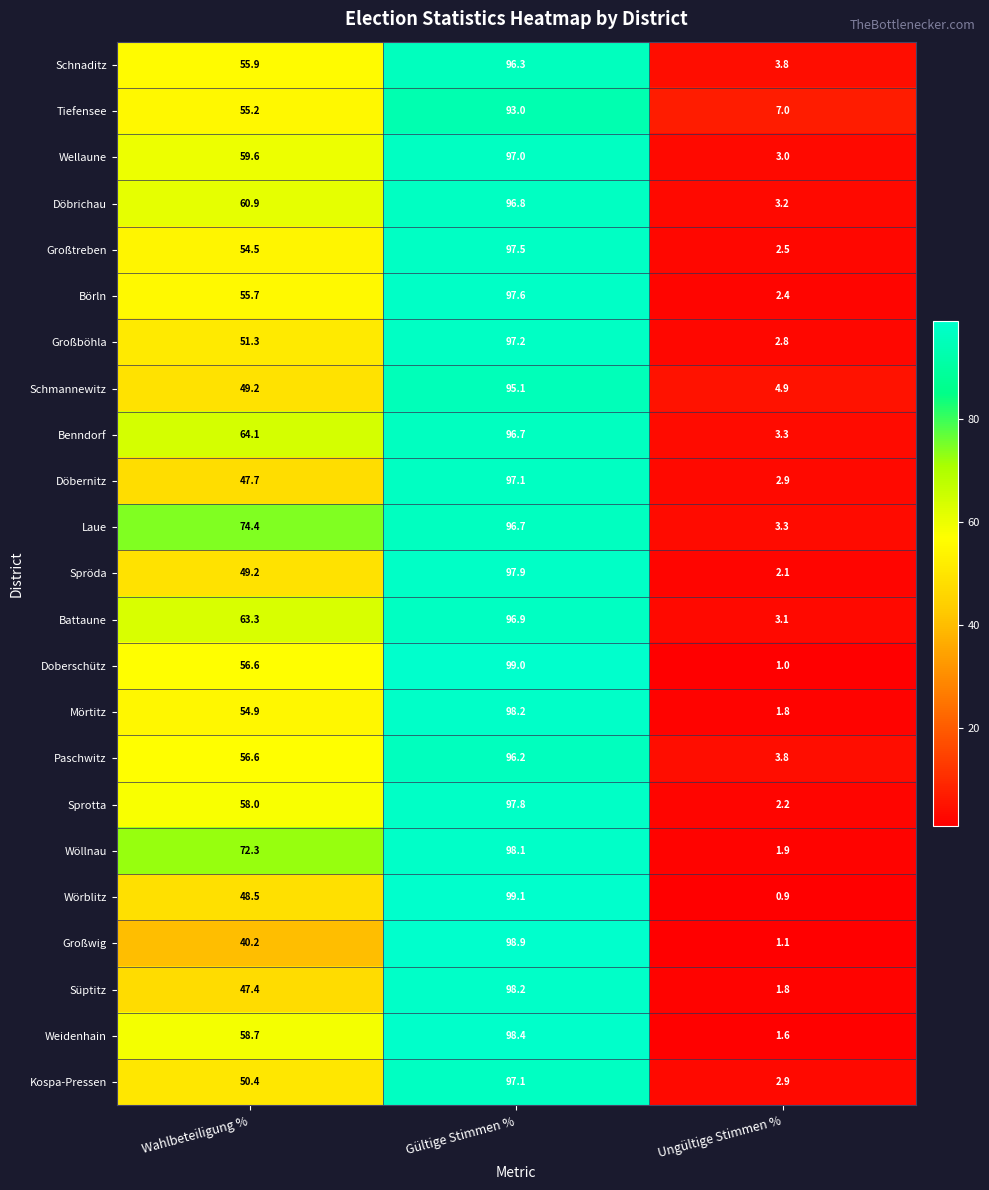

At how many categories does at least one series exceed 74?

2